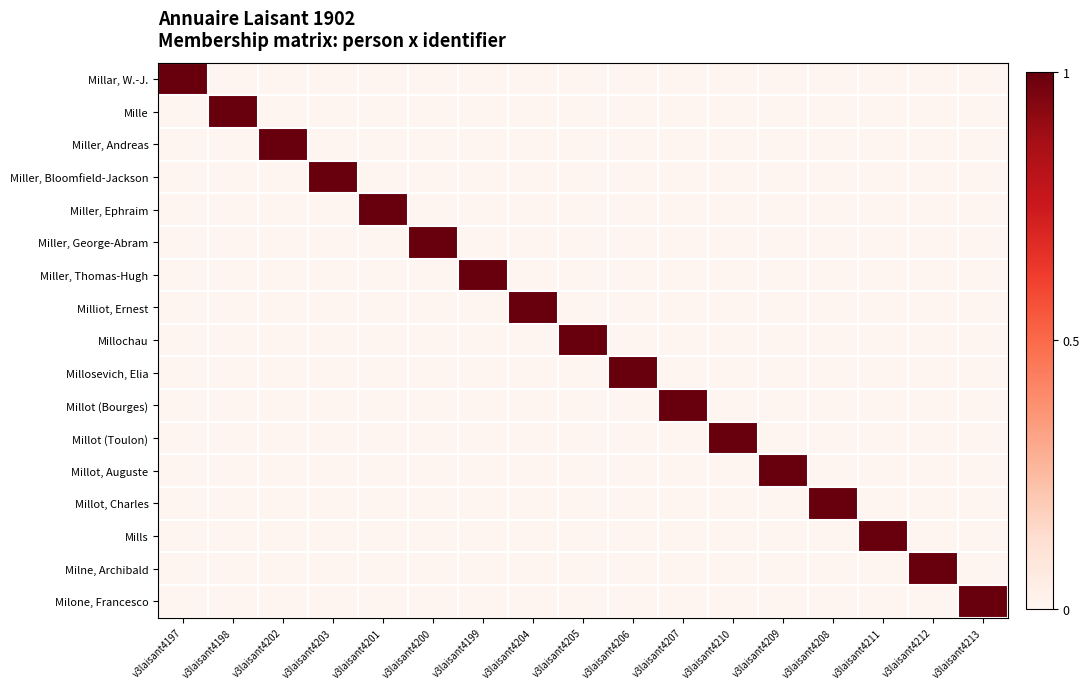

Which label corresponds to the smallest value in the chart?

v3laisant4198